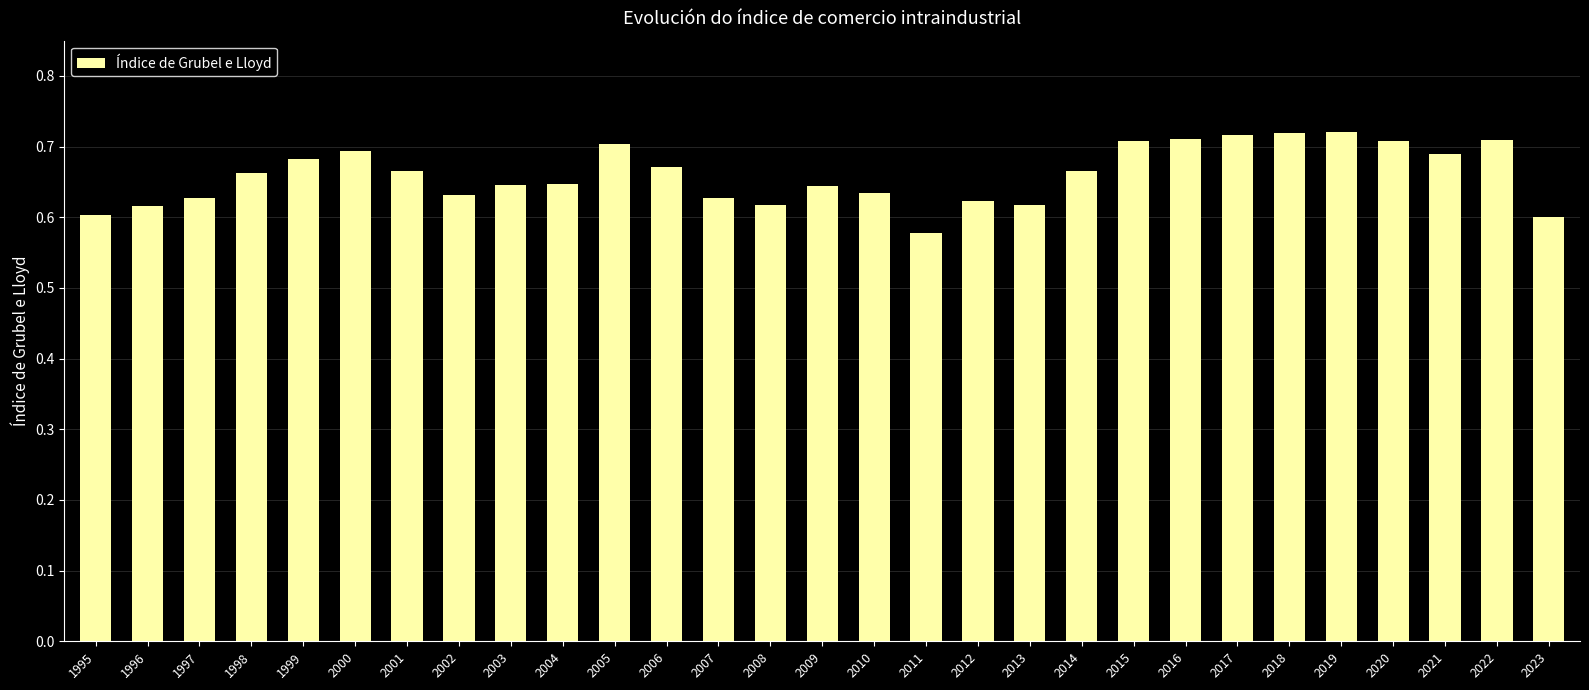

What is the difference between the maximum and minimum values?

0.1